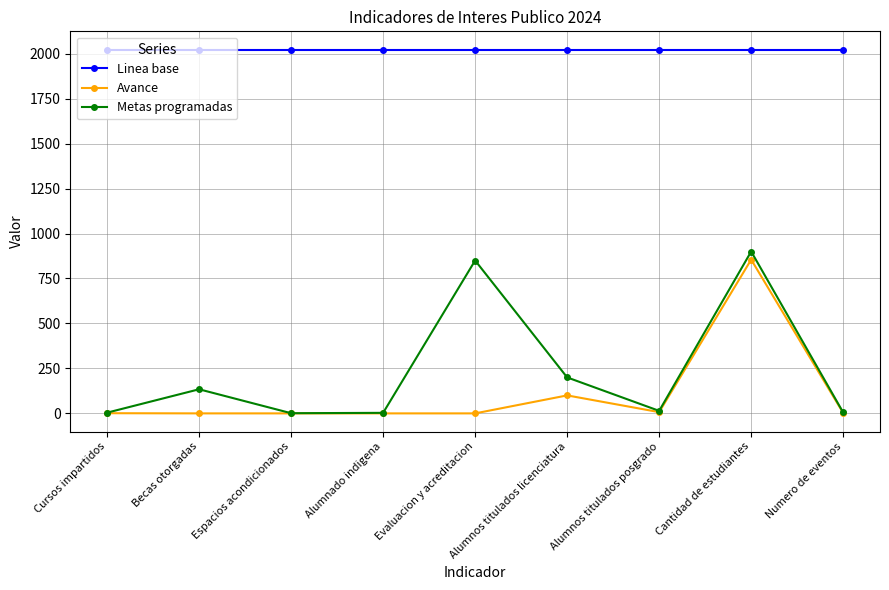

True or false: Metas programadas and Linea base cross at least once.

False